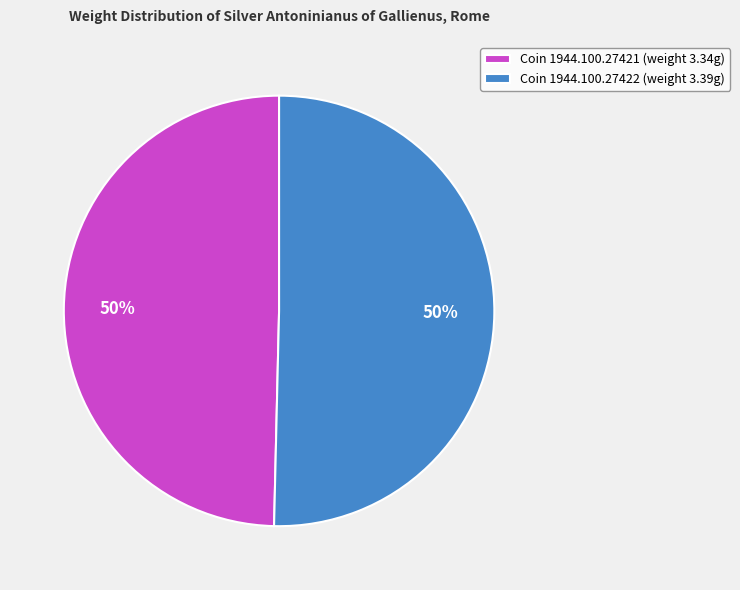

Combined, do Coin 1944.100.27422 (weight 3.39g) and Coin 1944.100.27421 (weight 3.34g) account for over 50%?

Yes